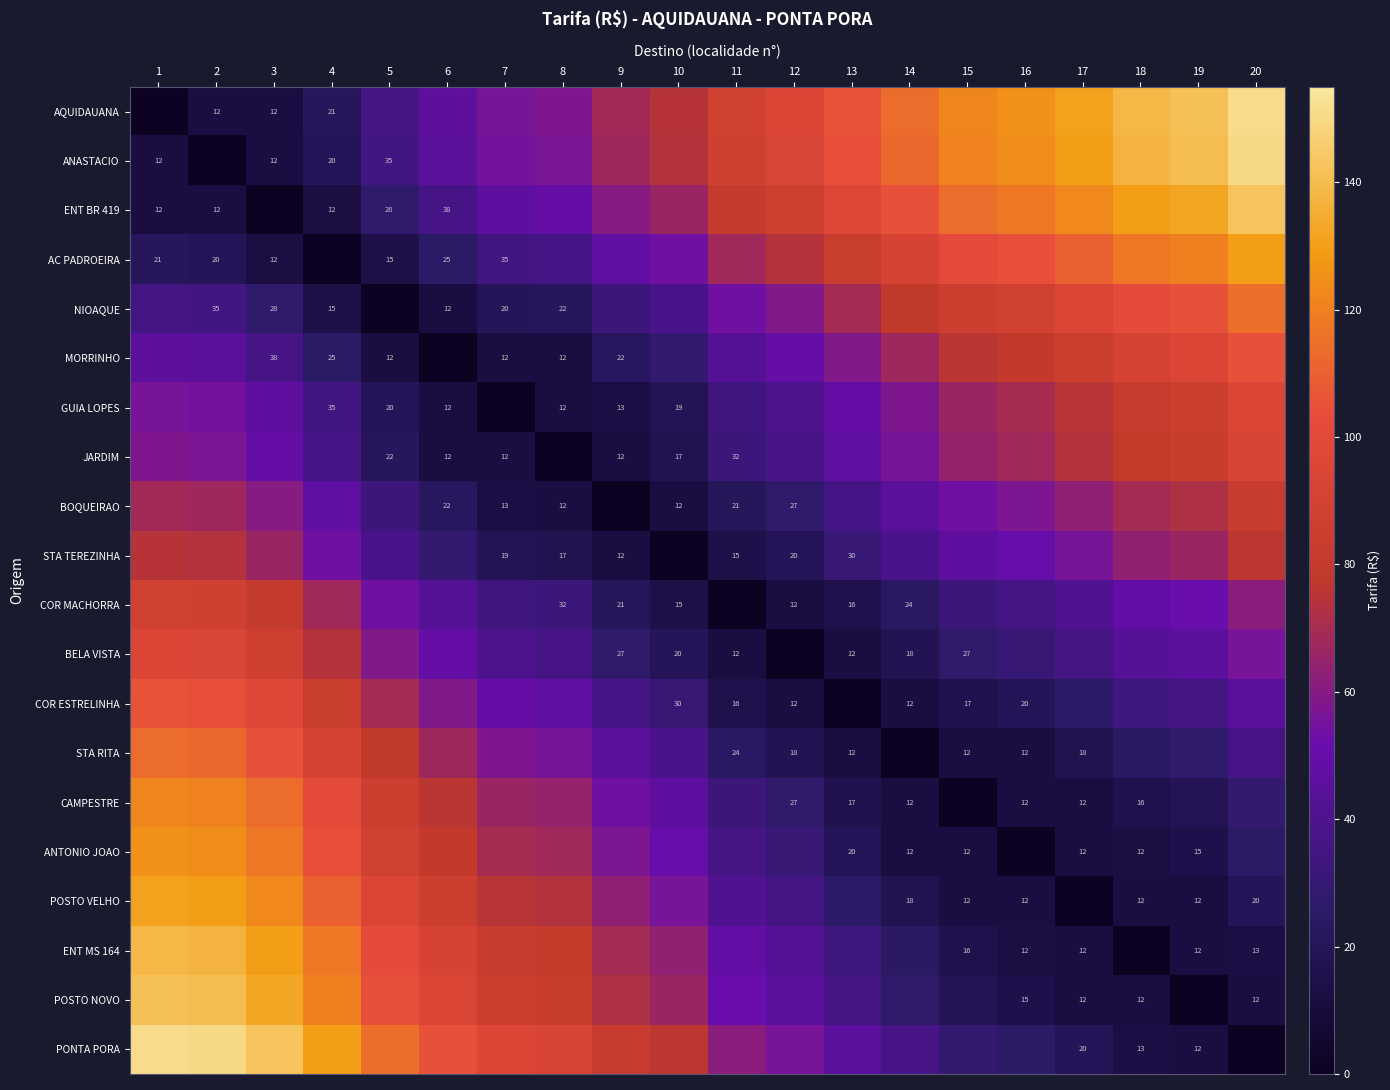

The JARDIM series shows 7.1 at 11. True or false?

False